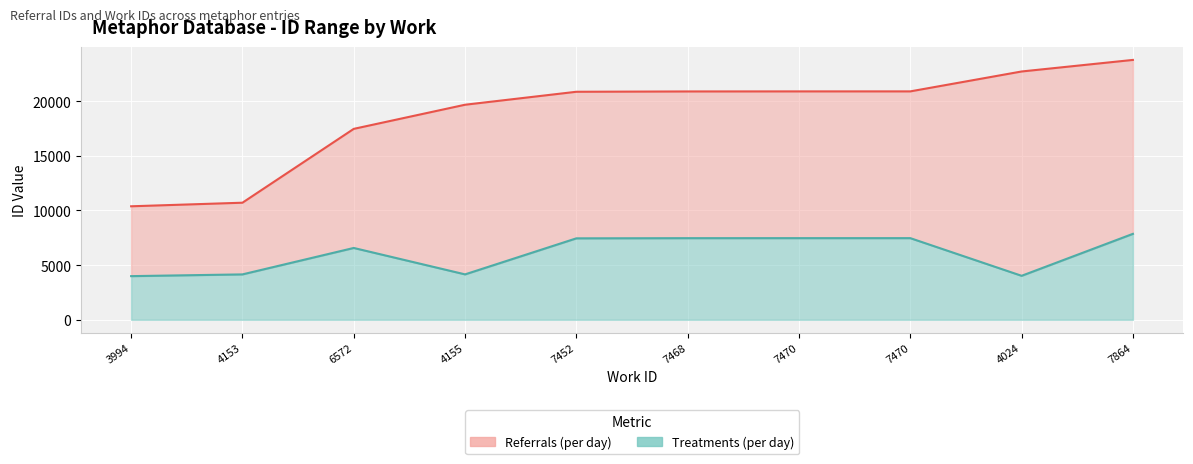

How many lines are shown in the chart?

2